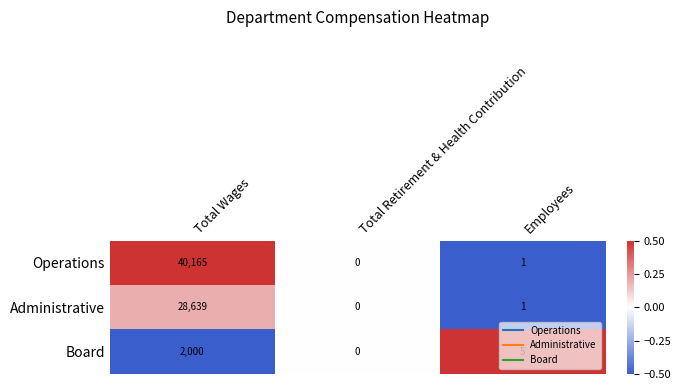

How many values in Board are above zero?

2